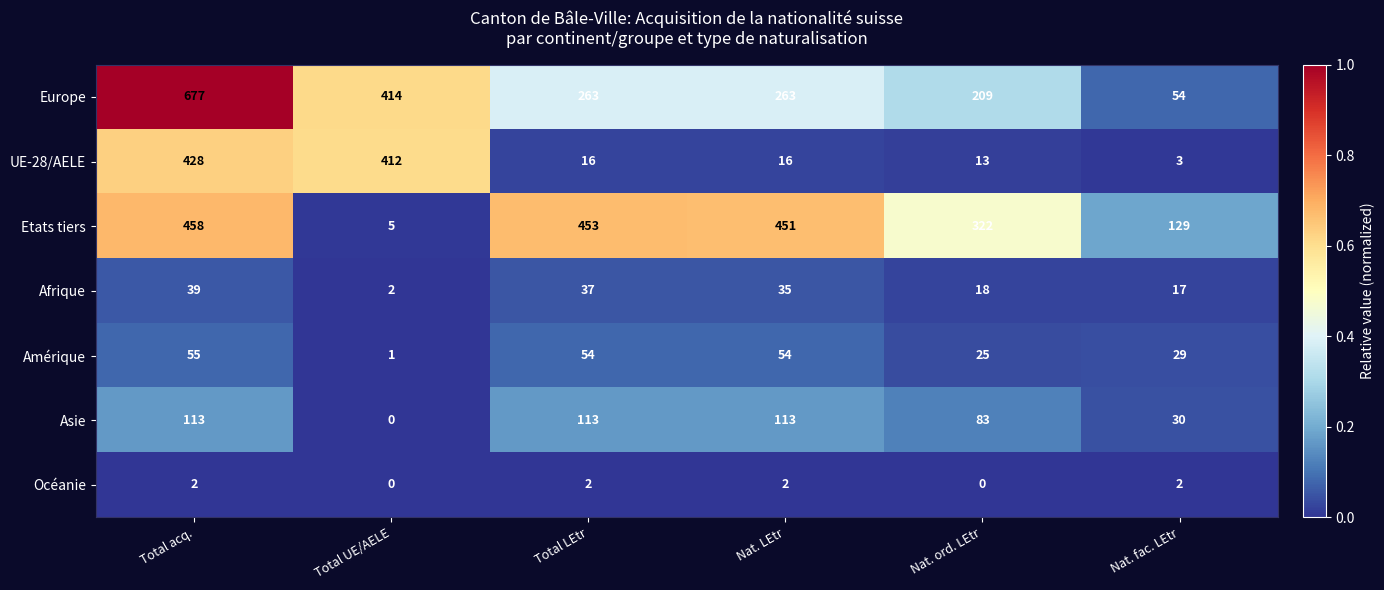

What is the sum of the UE-28/AELE values at Nat. LEtr and Total UE/AELE?

428